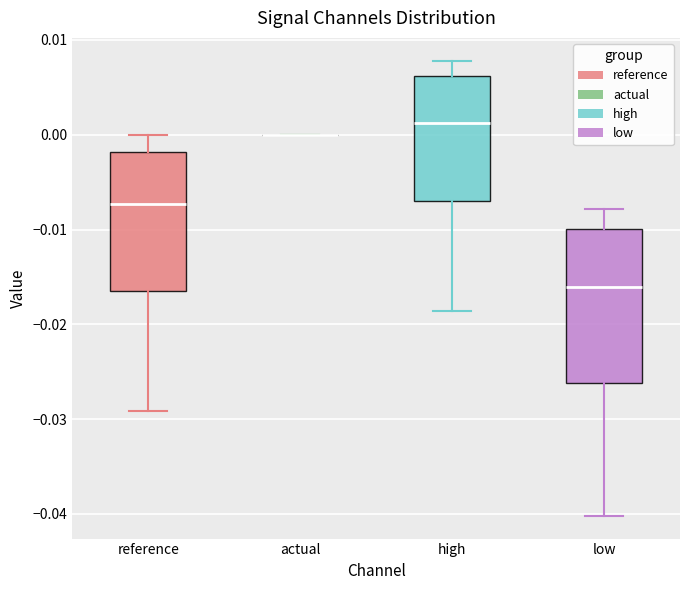

Which box is the tallest, from its lower edge to its upper edge?

low